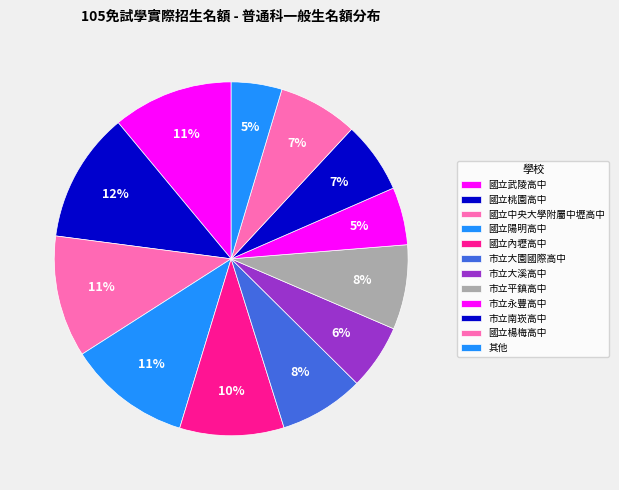

The 國立武陵高中 slice represents 11% of the pie. True or false?

True